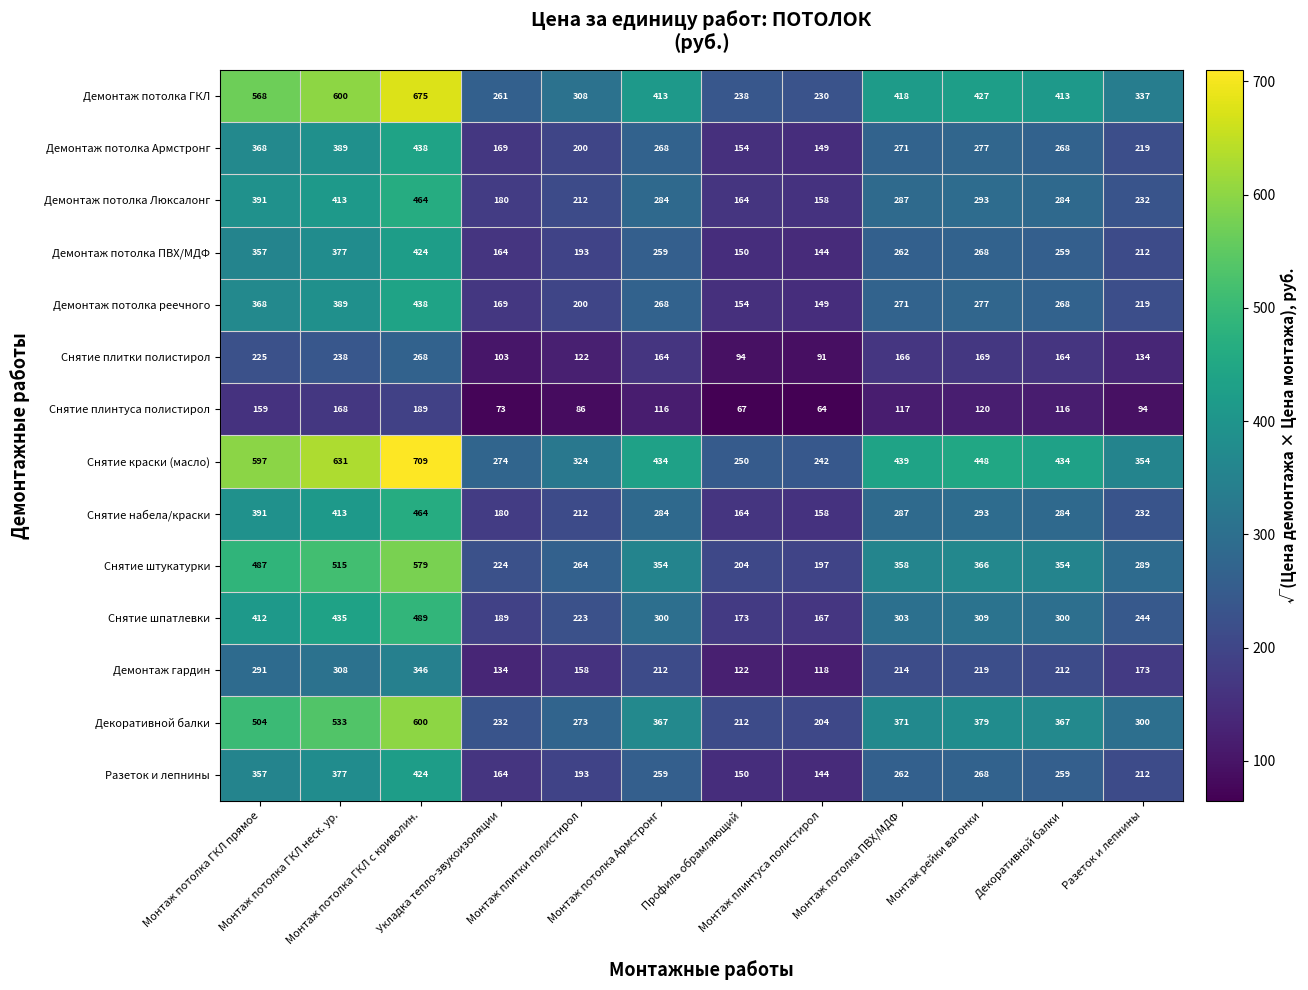

What is the minimum value shown in the chart?

64